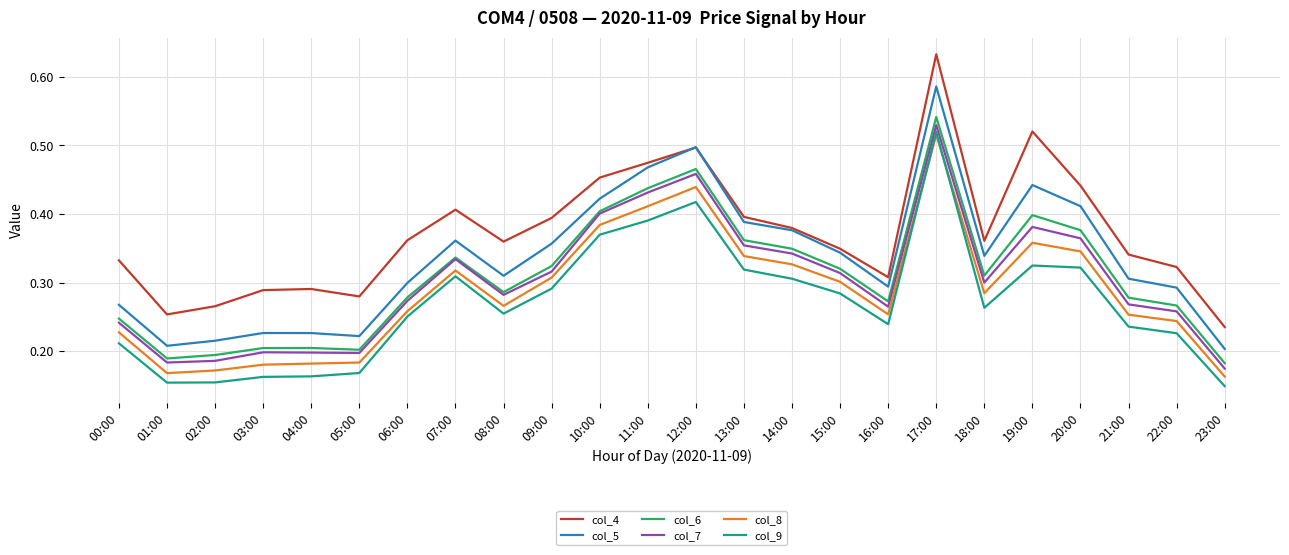

Which series has the widest spread of values?

col_4